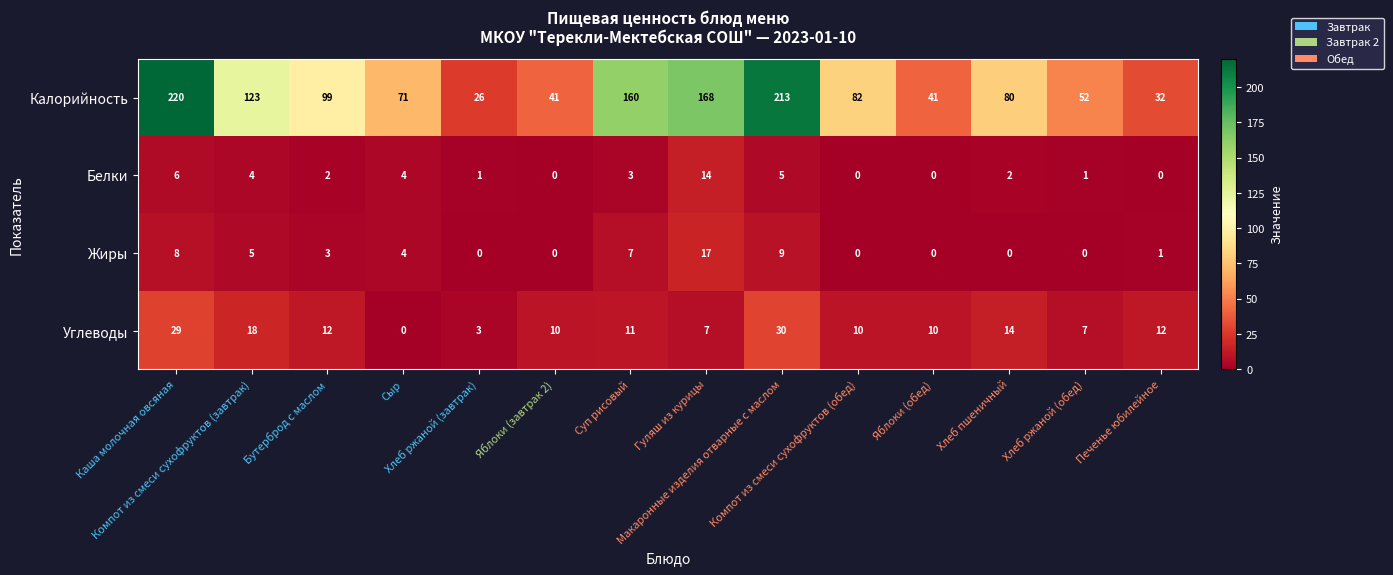

What is the average value of the Жиры series?

4